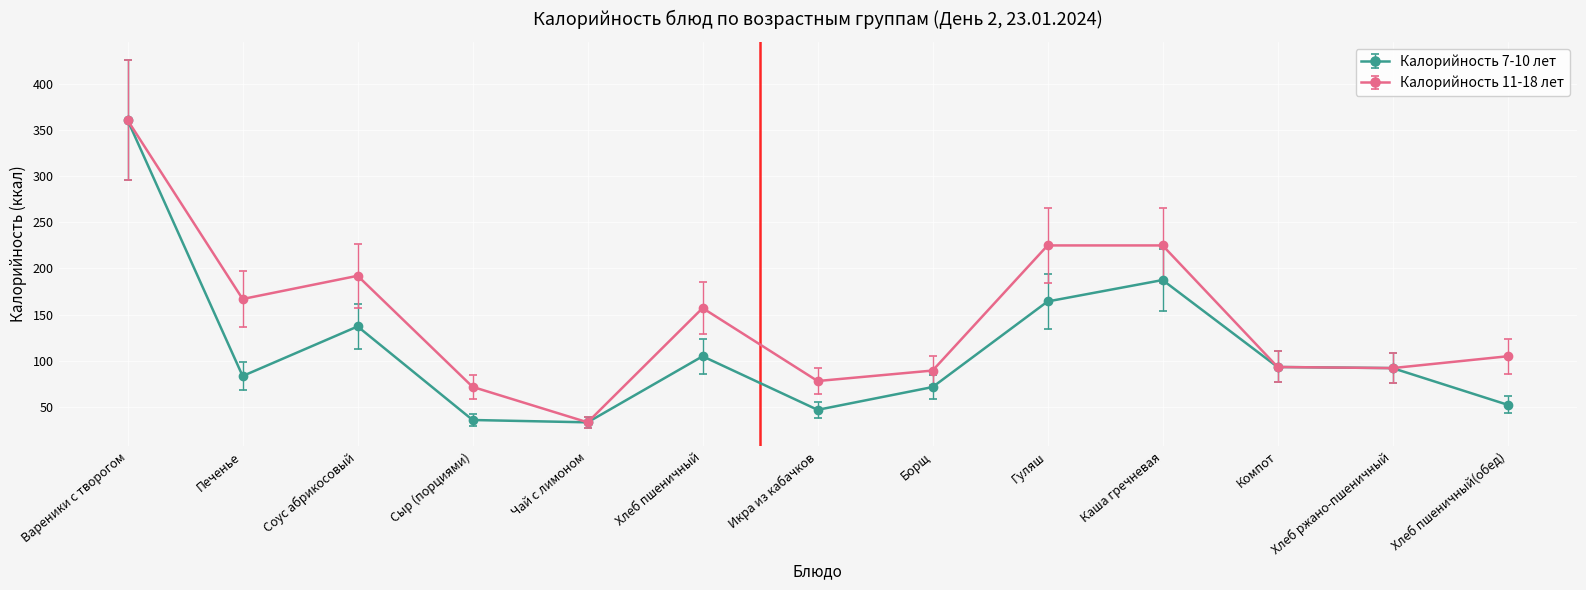

What is the difference between the maximum and minimum values in the Калорийность 7-10 лет series?

327.1